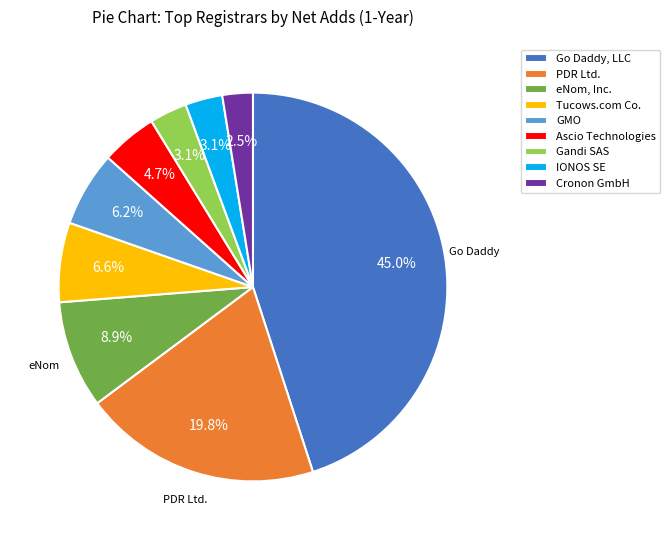

Does Go Daddy, LLC represent more than half of the total?

No